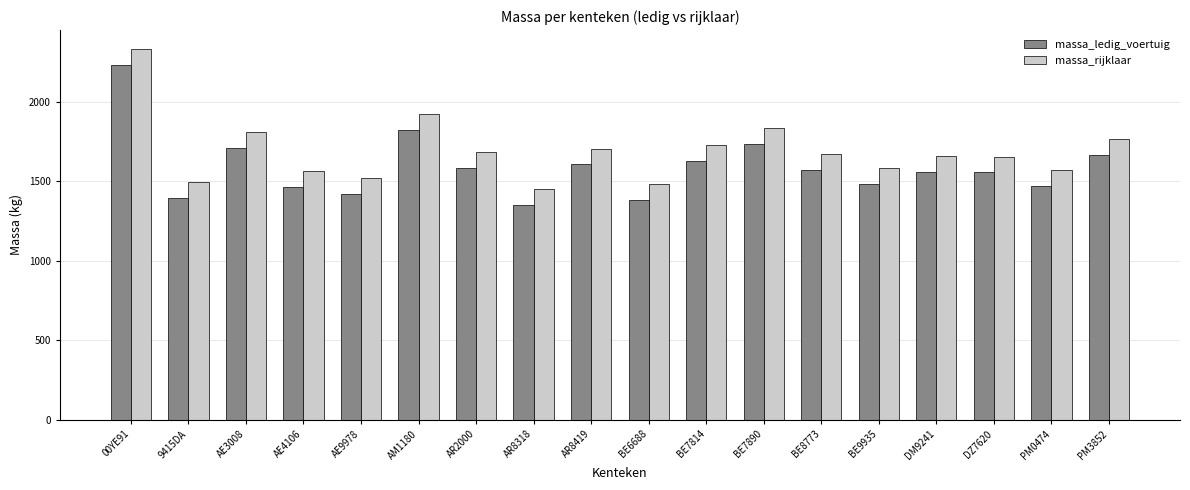

Is the value of massa_rijklaar at DM9241 greater than the value of massa_ledig_voertuig at AE4106?

Yes